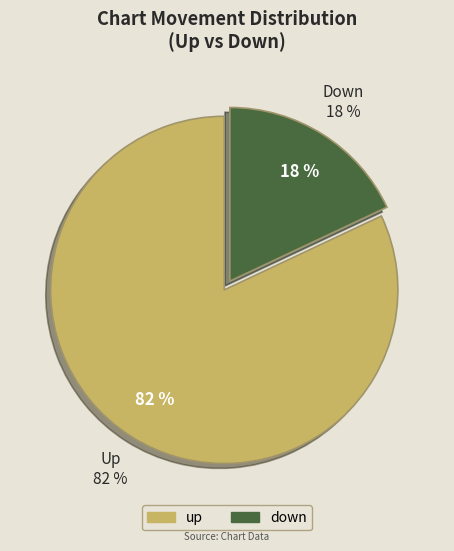

Is it true that up is 67% of the pie?

False